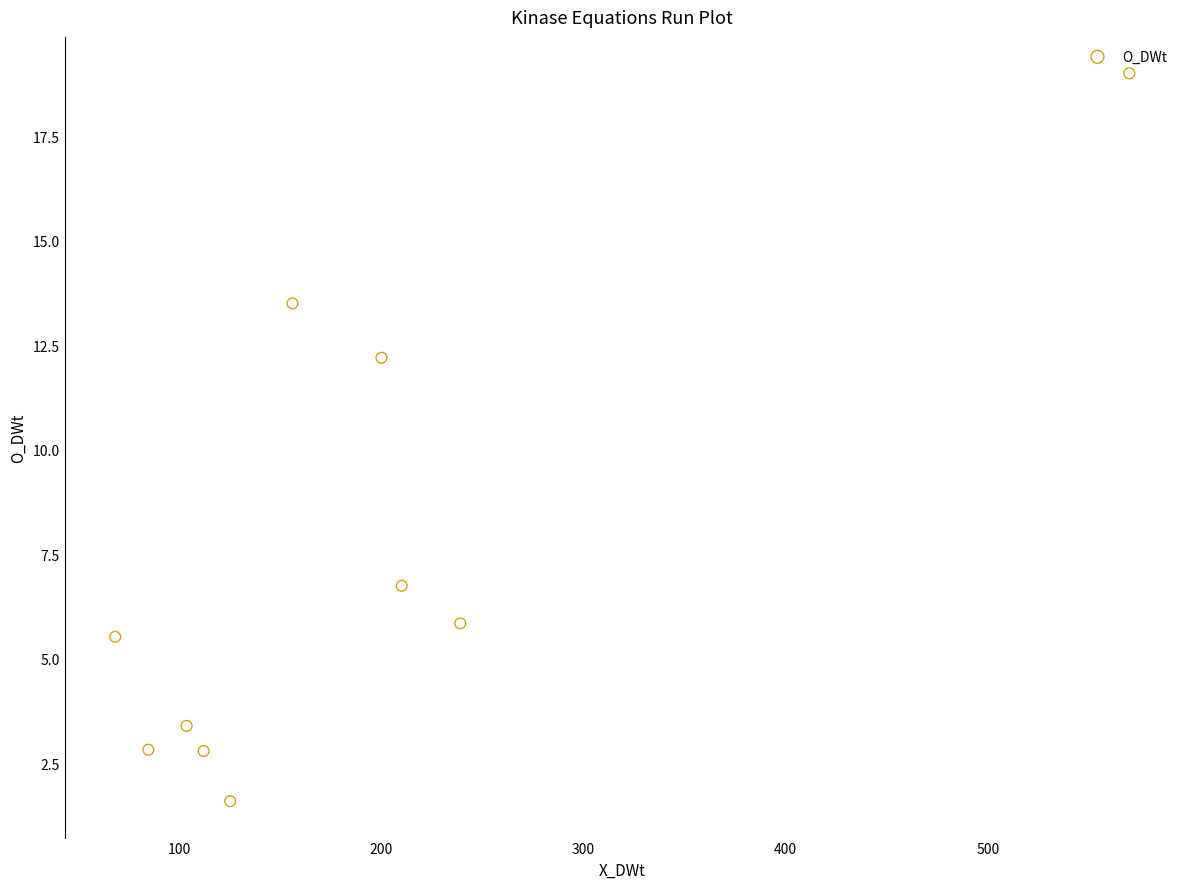

What is the average Y value?

7.3